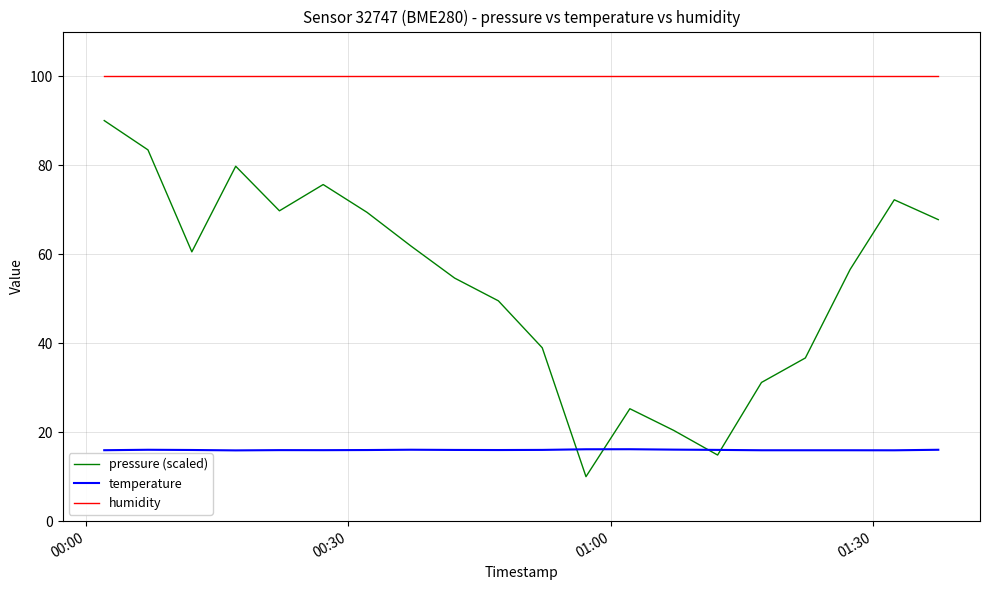

True or false: temperature and humidity intersect in this chart.

False